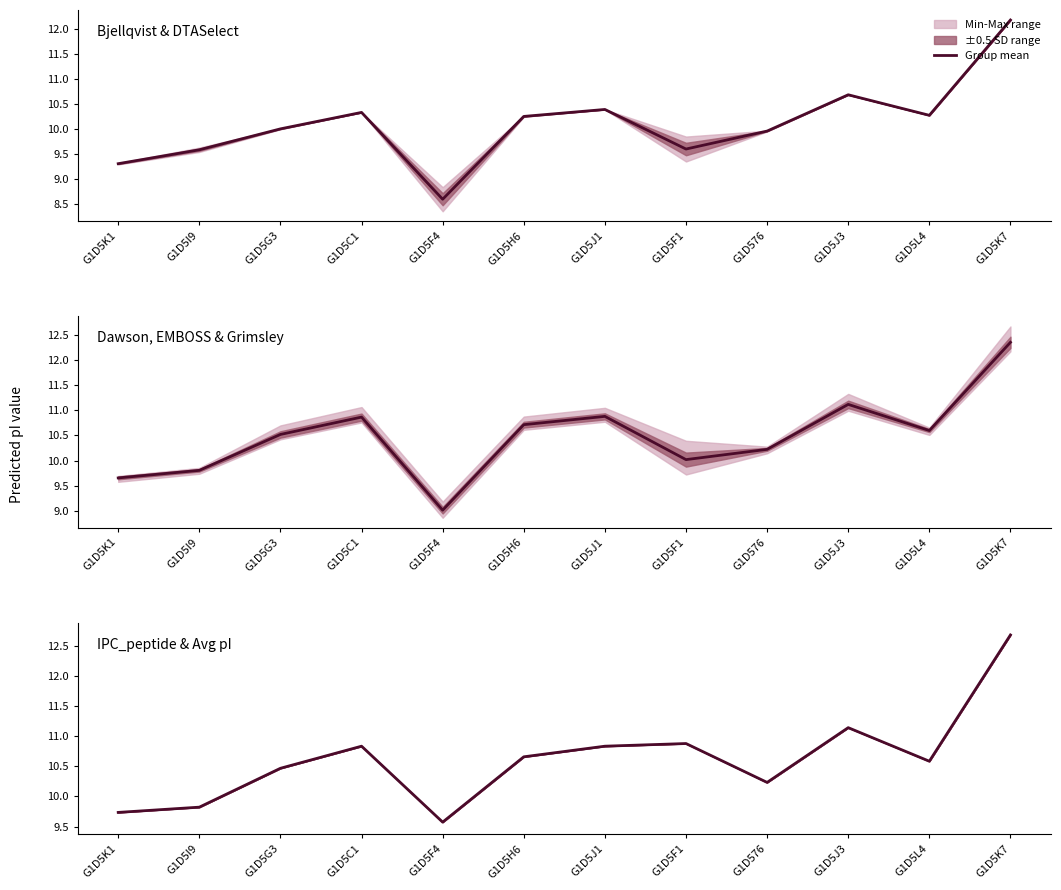

At which label is the value closest to 11?

G1D5F1